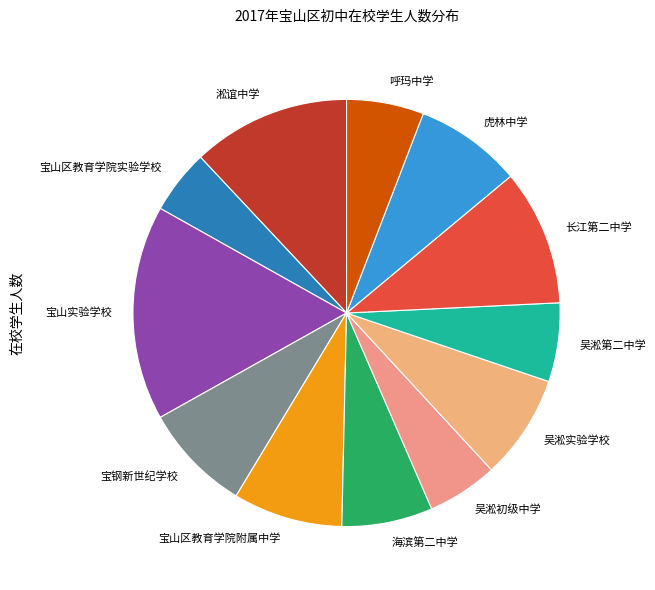

Which category has the biggest portion of the pie?

宝山实验学校